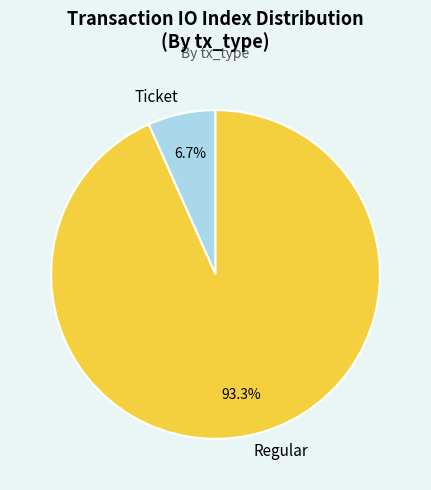

What is the largest slice in the pie chart?

Regular